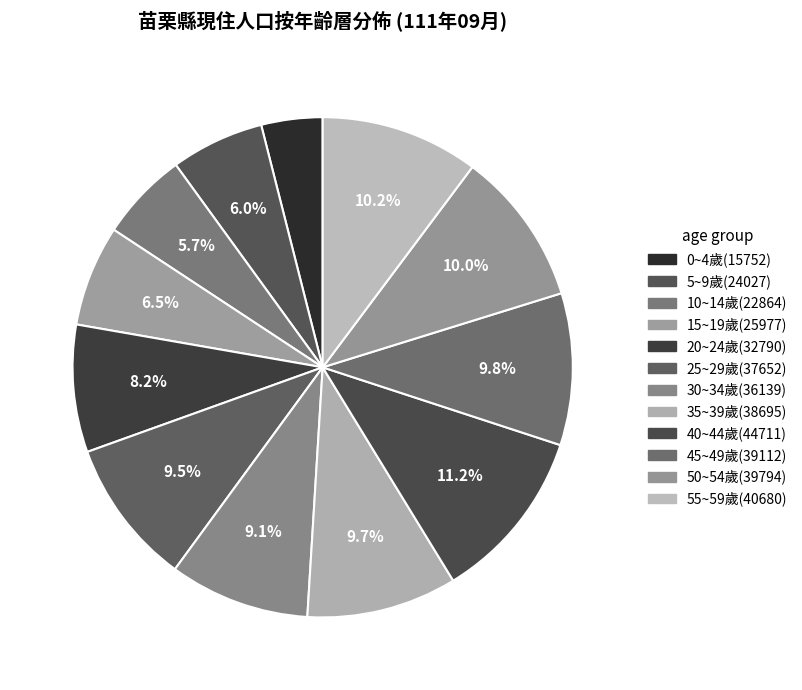

How many segments does this pie chart have?

12